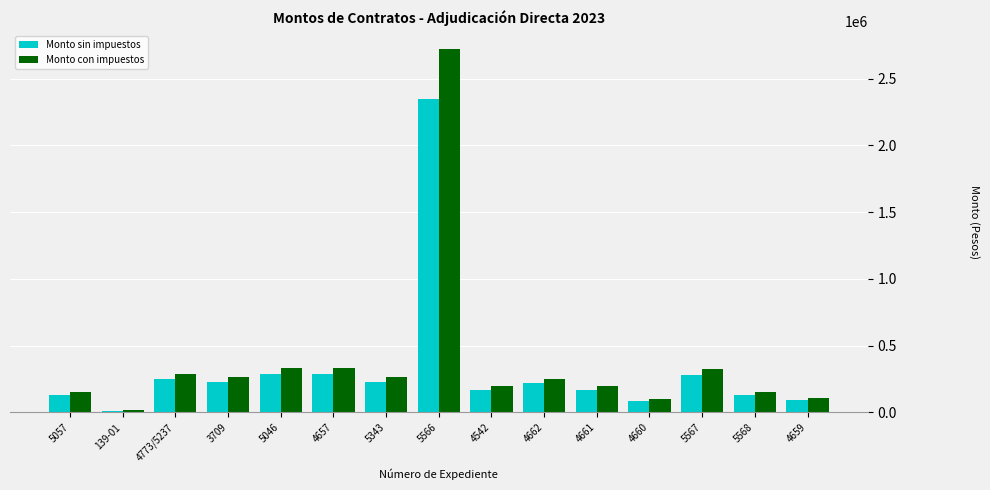

At which label does Monto con impuestos first exceed 252830?

4773/5237